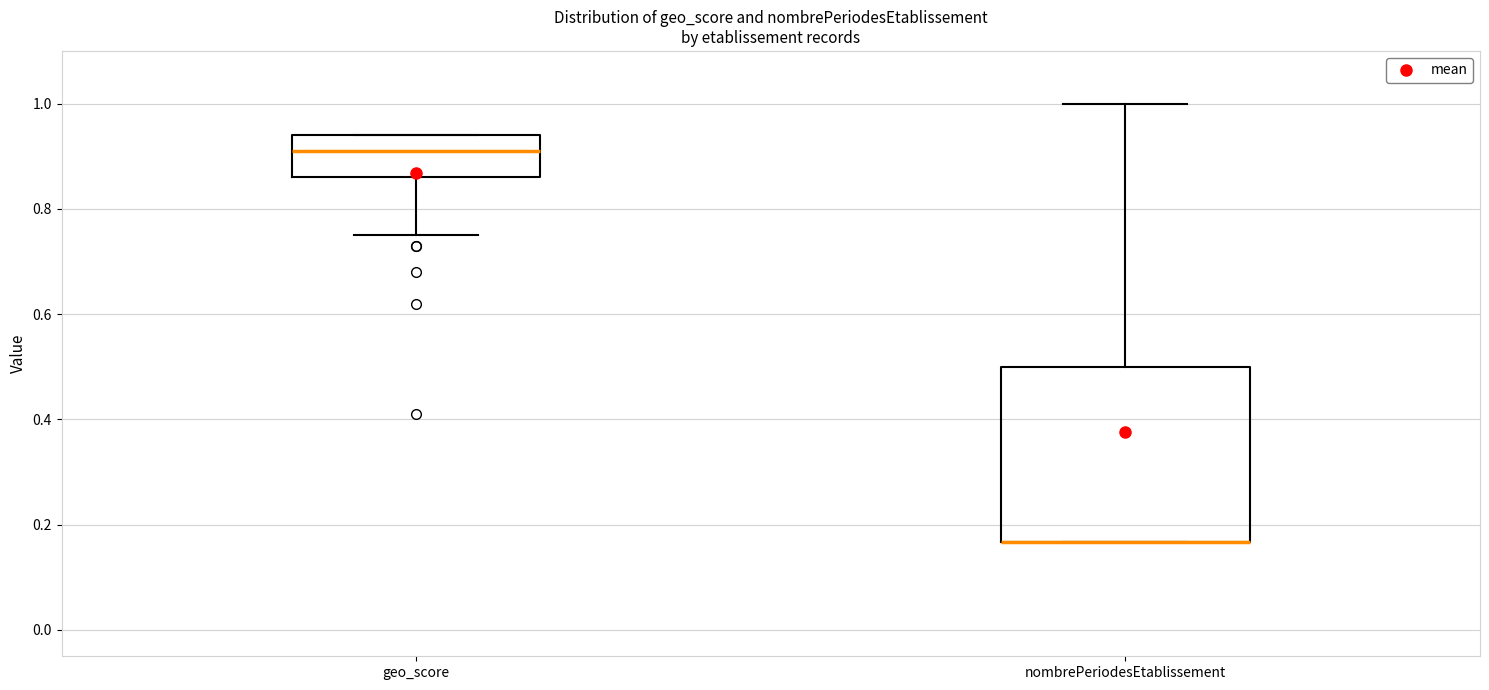

Reading left to right, transcribe this box plot: for each box, give where its median line is, the range the box spans, and where its two whiskers end, as read against the y-axis. The values are not printed on the chart, so give them approximately, as read against the axis.

geo_score: median 0.92, box 0.86 to 0.94, whiskers 0.76 to 0.94
nombrePeriodesEtablissement: median 0.16 (drawn on the box's lower edge), box 0.16 to 0.50, whiskers 0.16 to 1.00